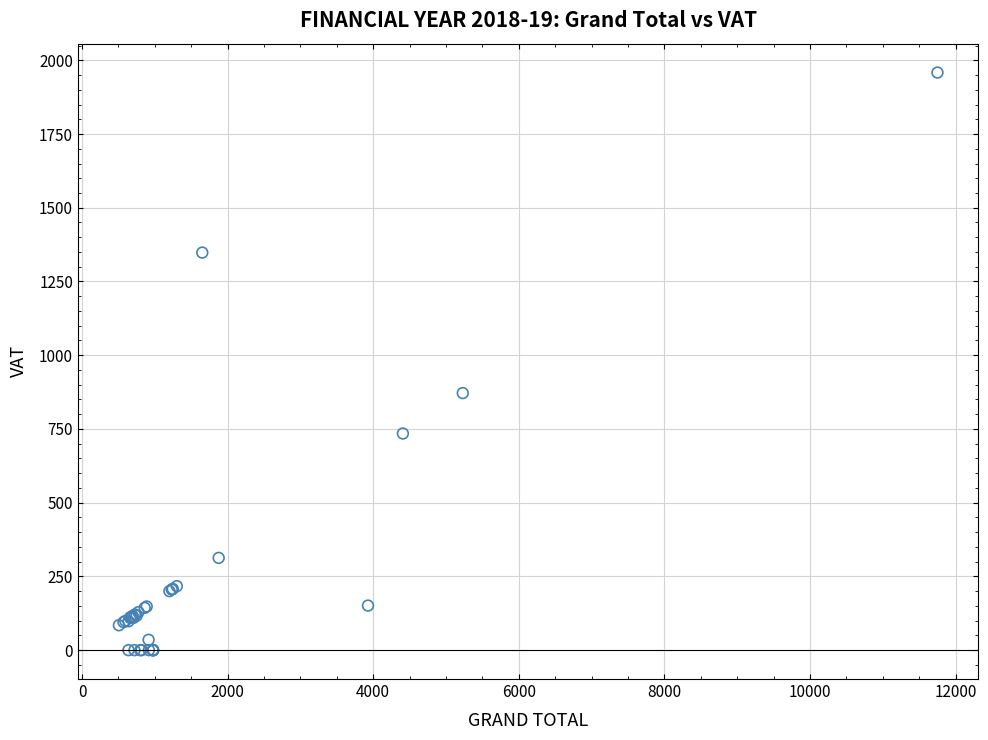

What Y value in the scatter plot is closest to 979?

871.6